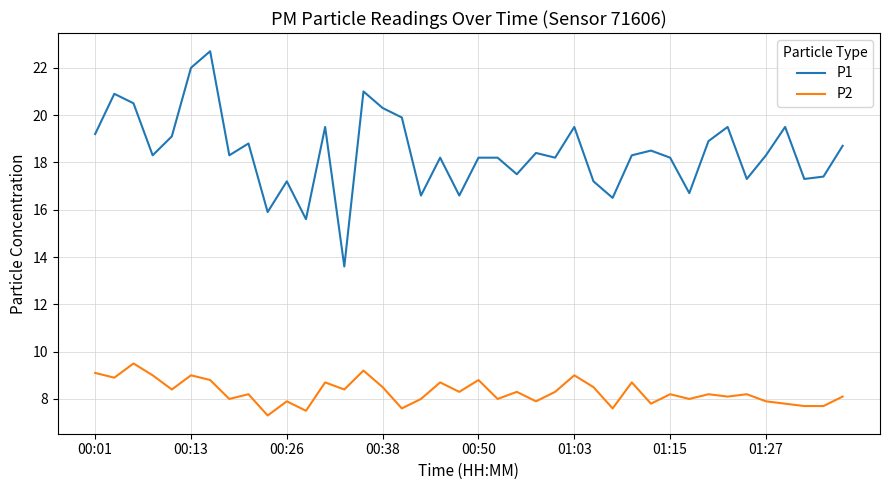

What are all the series names shown in the legend?

P1, P2